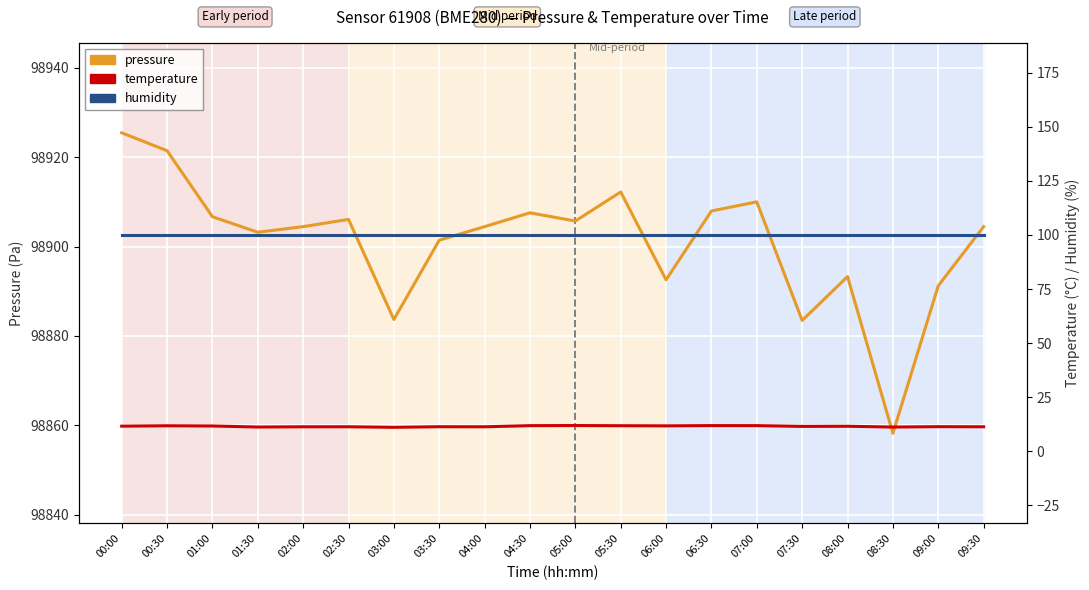

True or false: temperature has more than 2 interior local peaks.

True